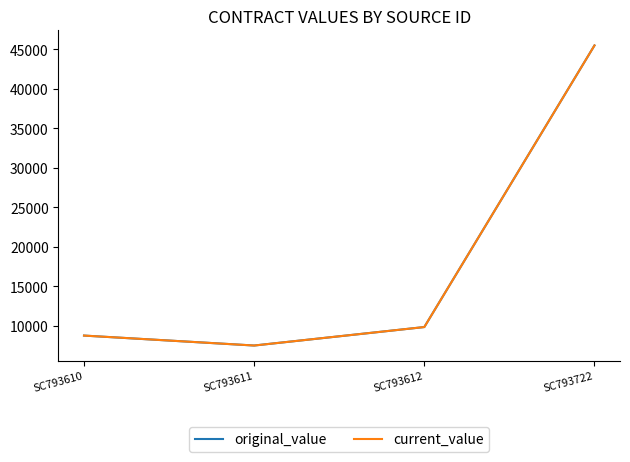

How many interior local valleys does the original_value series have?

1